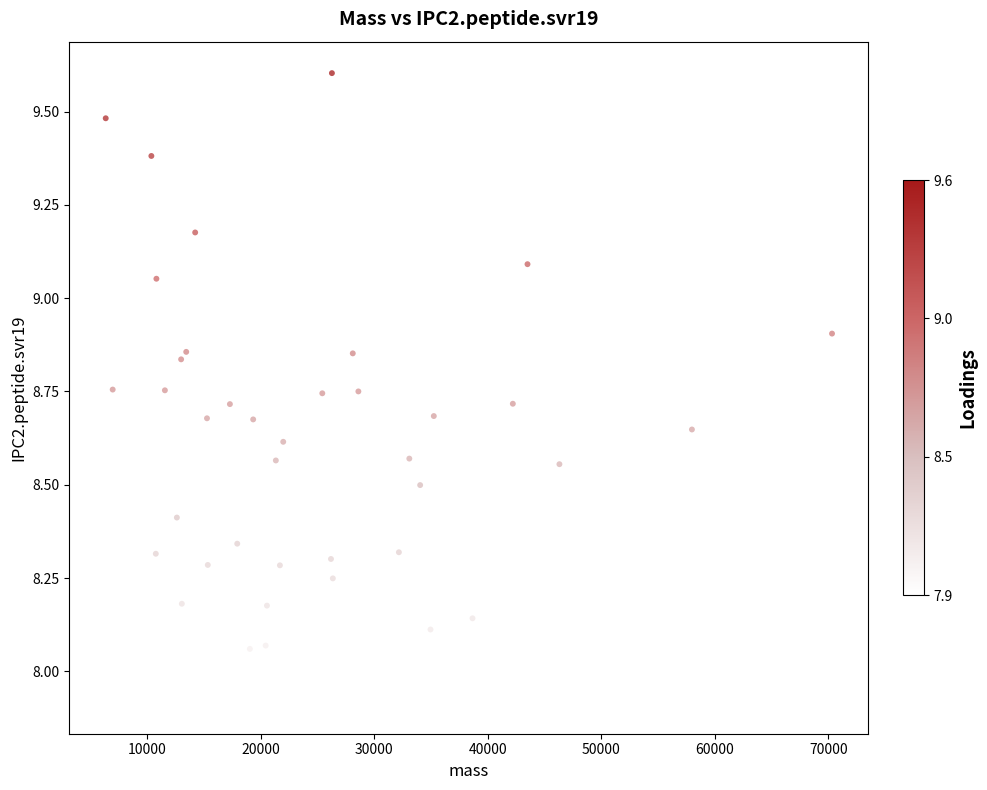

What is the range of X values (max minus min)?

63991.5